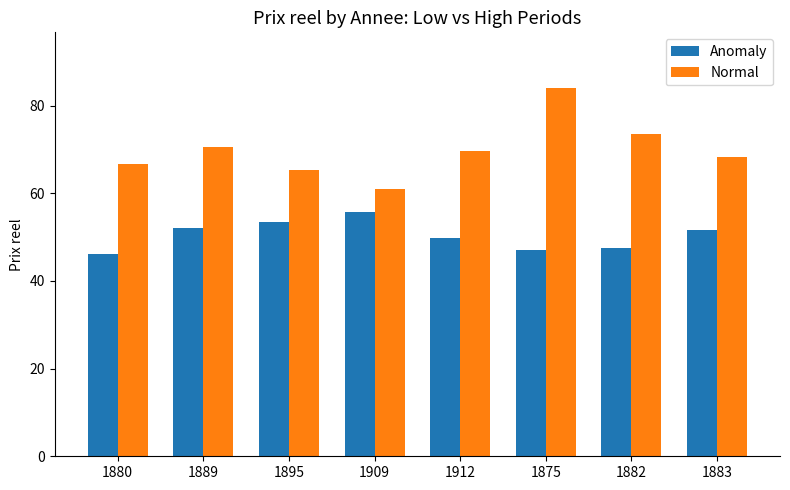

Are the bars grouped side by side (vs. stacked)?

Yes